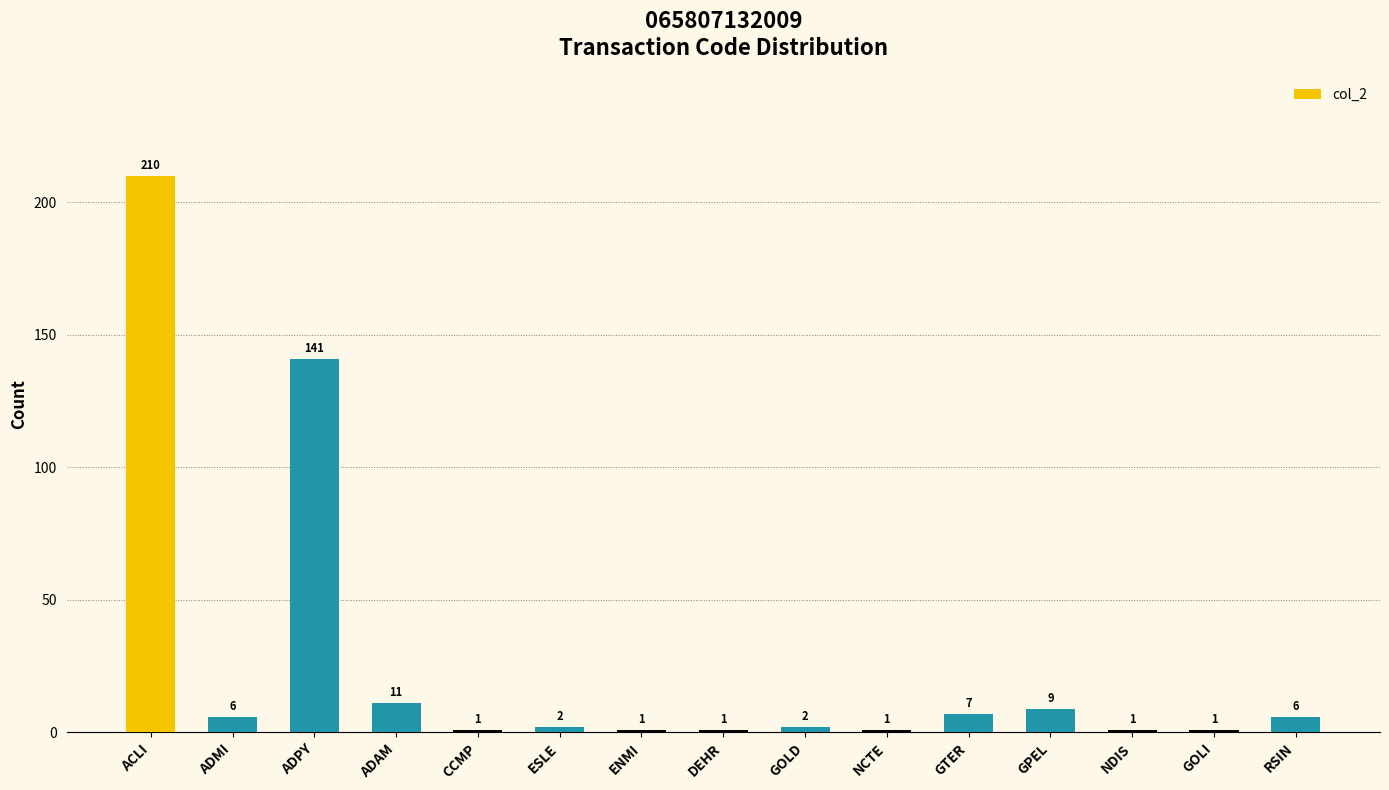

What position from the right is ADMI?

14